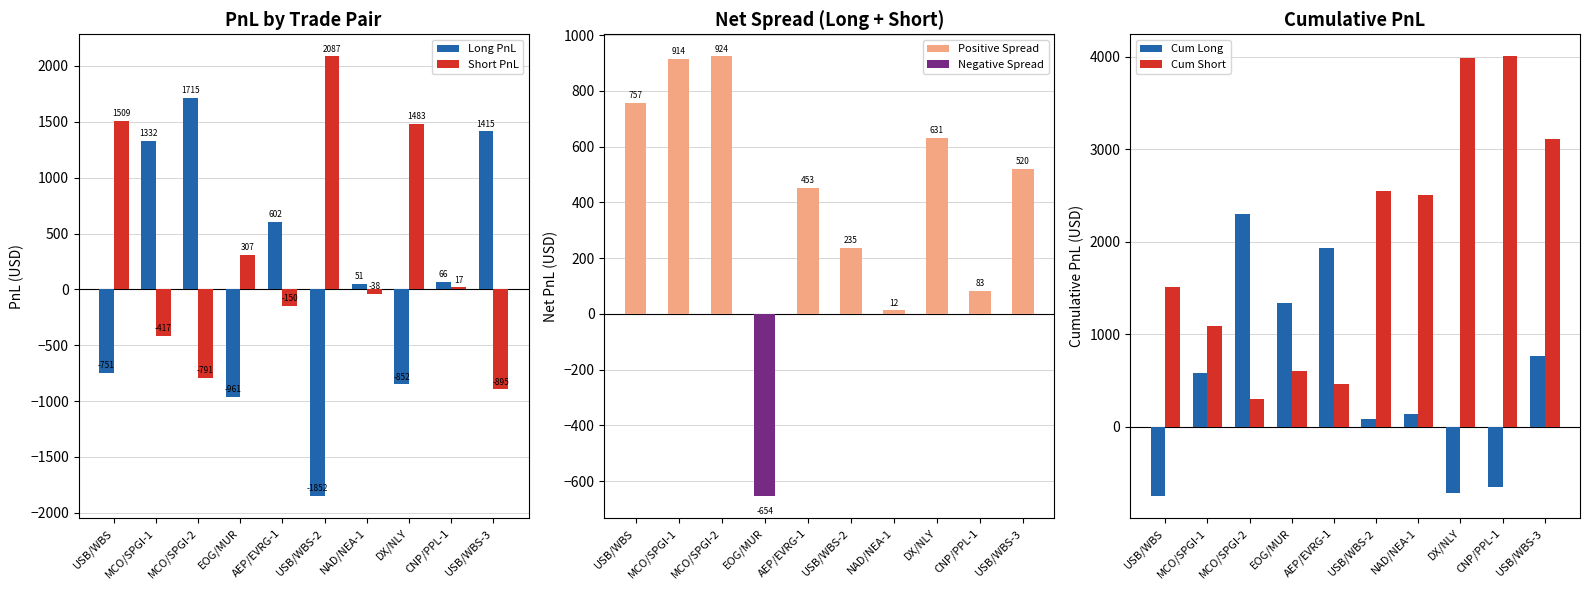

What is the difference between the maximum and minimum values in the Negative Spread series?

654.2